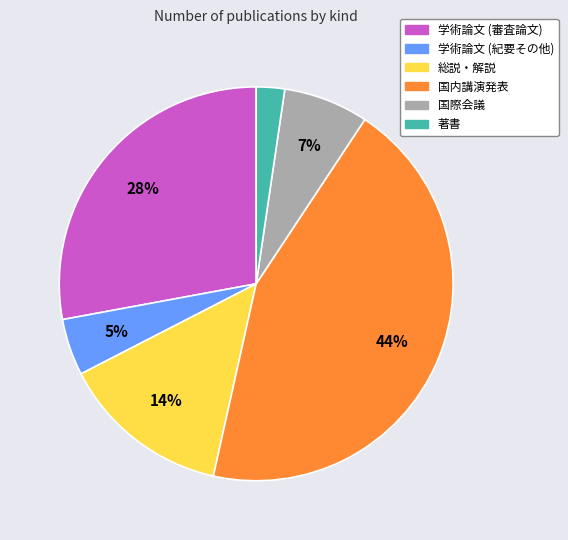

Does 著書 represent more than half of the total?

No